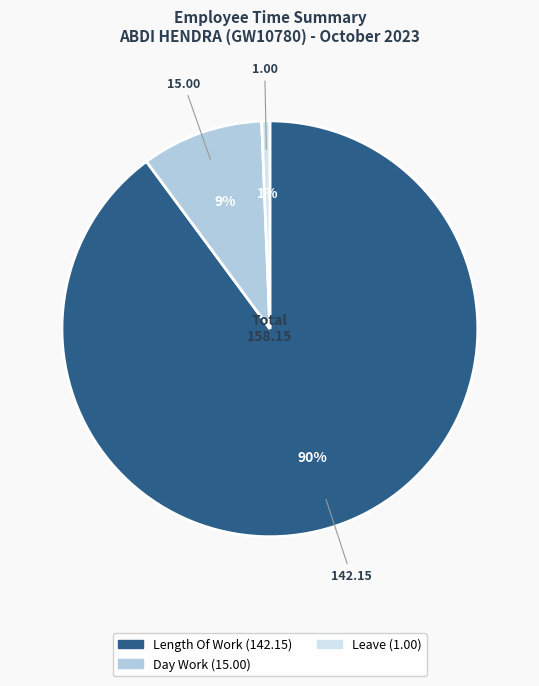

To the nearest percent, what is the average slice percentage?

33%